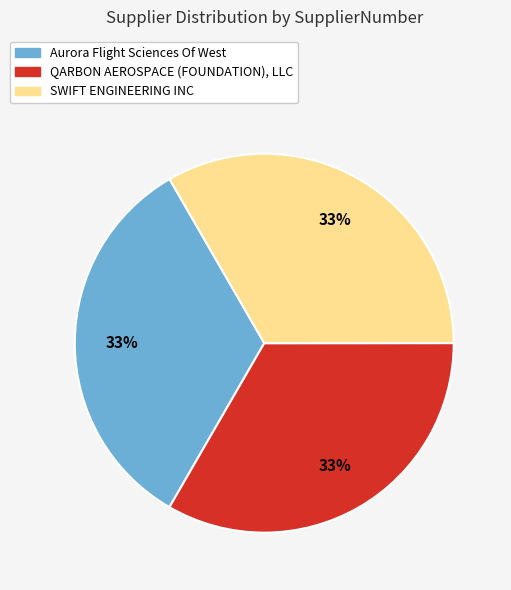

To the nearest percent, what portion does SWIFT ENGINEERING INC represent?

33%